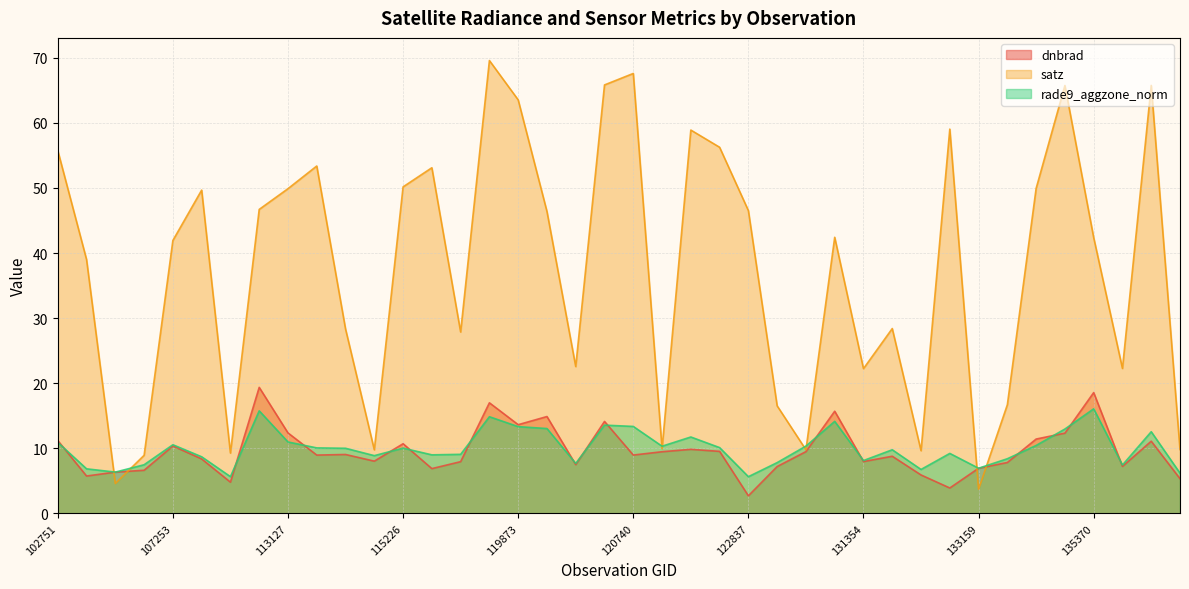

What is the maximum value shown in the chart?

69.6